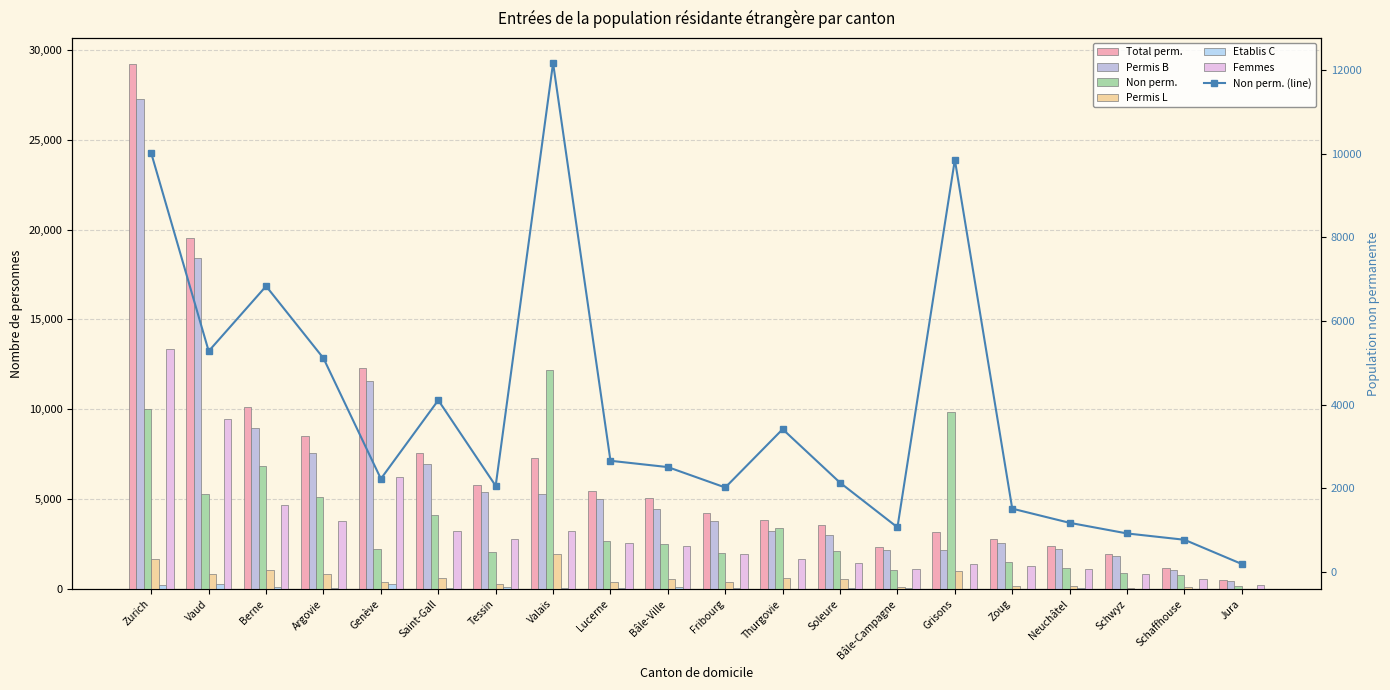

At which label does Total perm. first exceed 5057?

Zurich